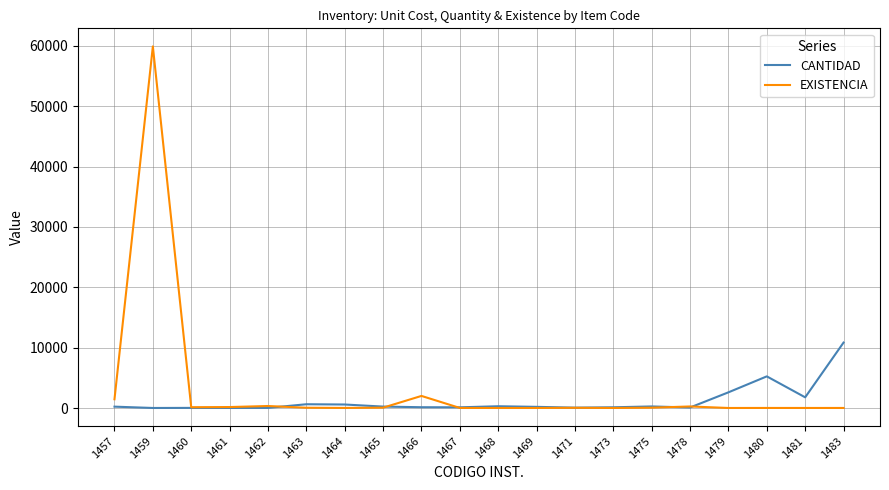

Where is CANTIDAD nearest to the value 5421?

1480